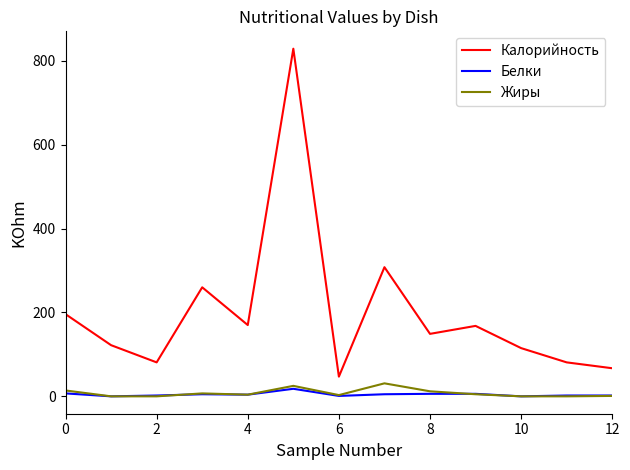

Which series has the largest range (max minus min)?

Калорийность